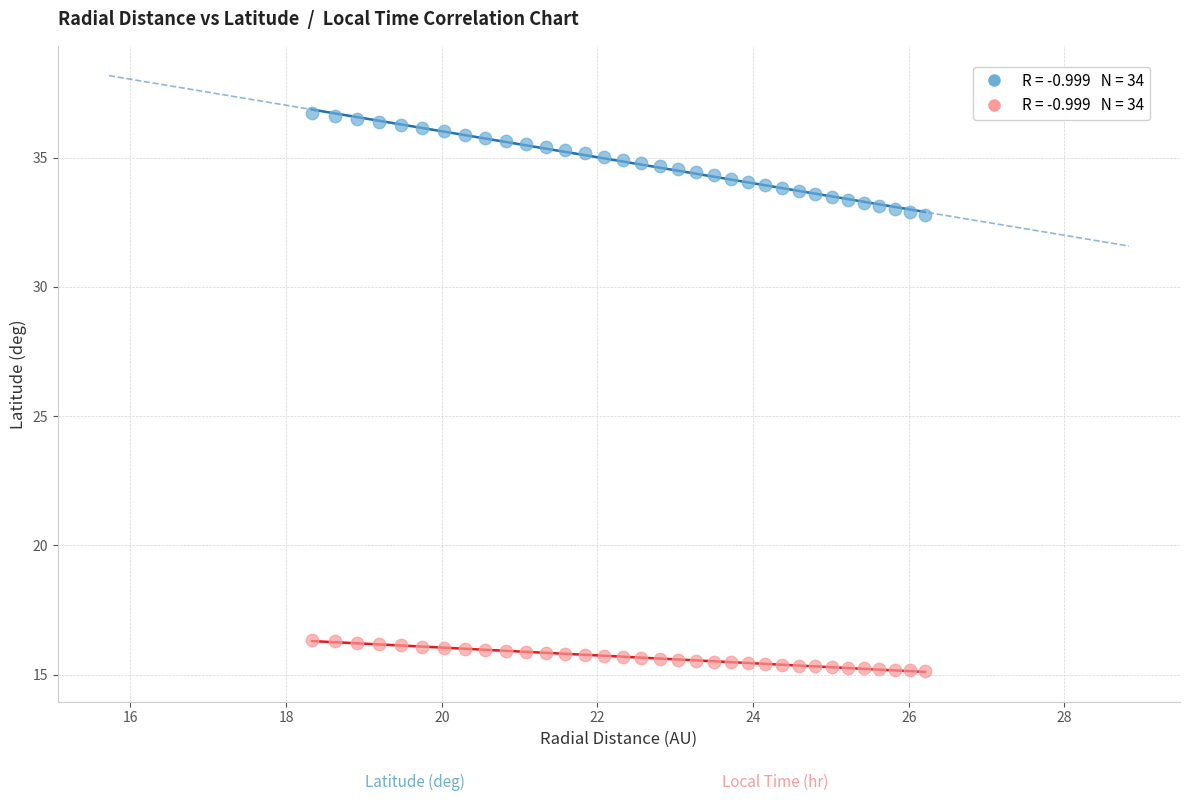

Across all data points, what is the range of Y values (max minus min)?

21.6